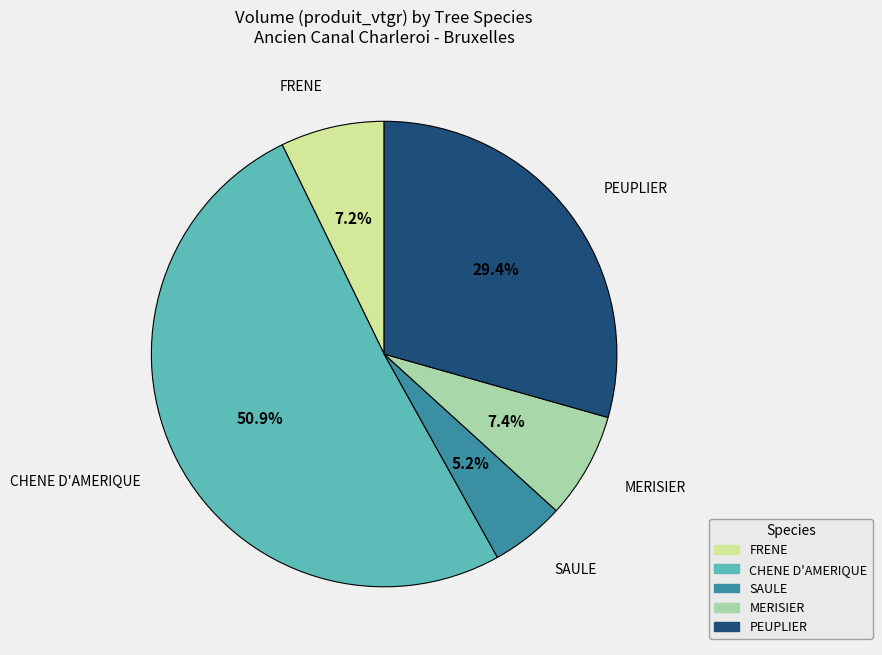

Count the number of slices in the pie.

5